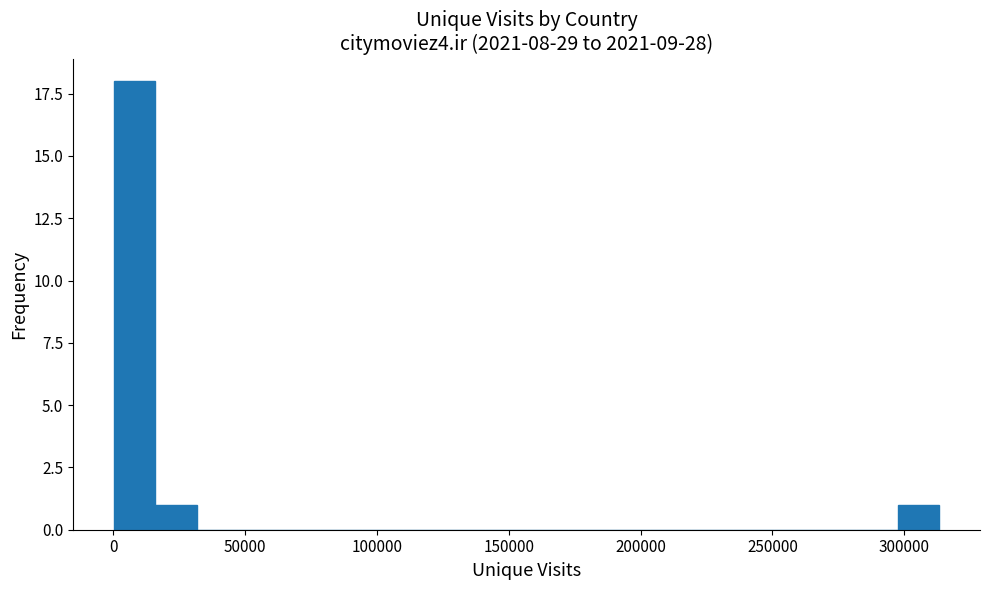

Read against the x-axis, roughly where is the centre of the tallest bar?

10000